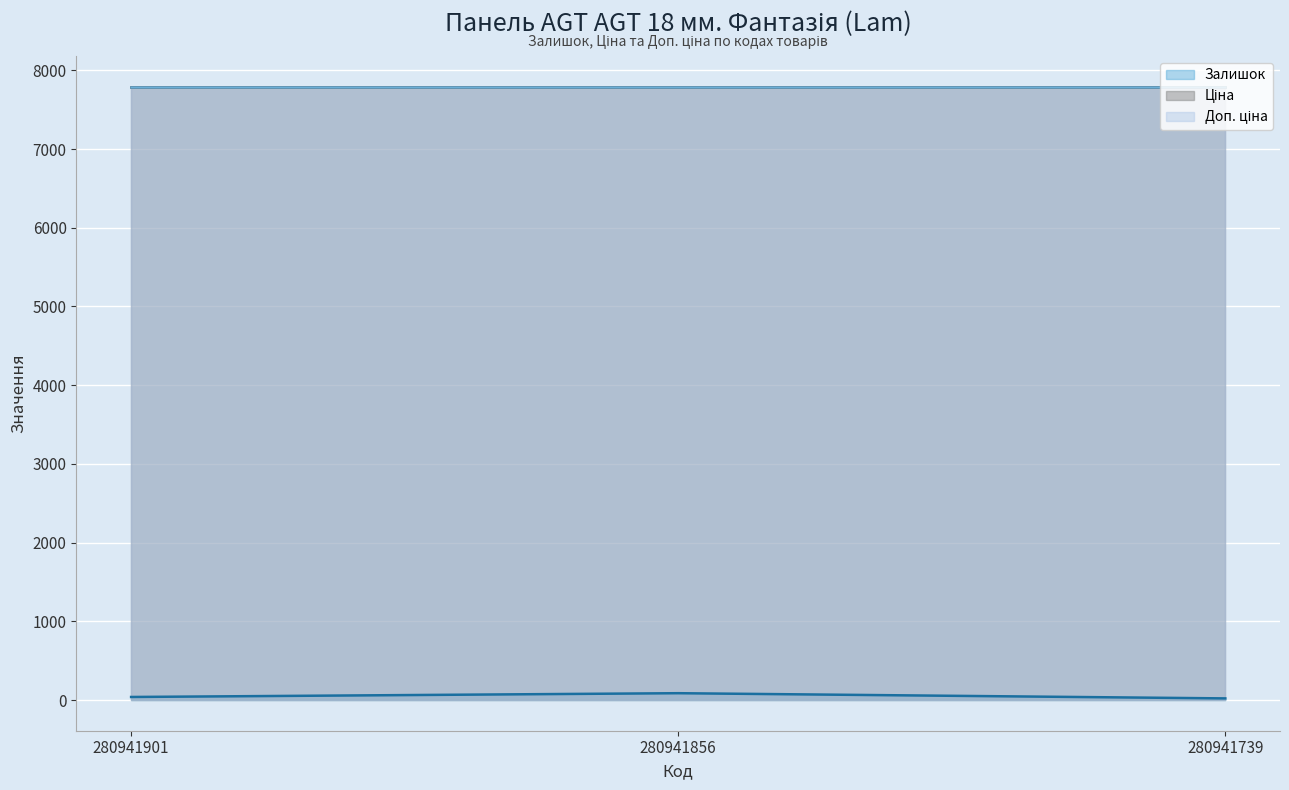

The Доп. ціна series shows 7792.9 at 280941901. True or false?

True